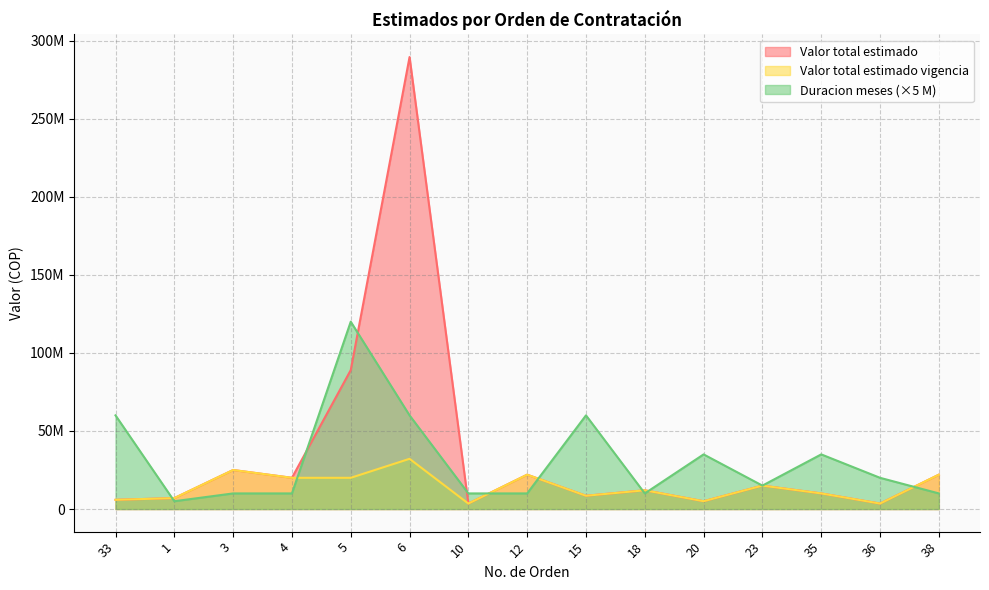

Between 18 and 23, which series saw the biggest shift?

Duracion meses (×5 M)